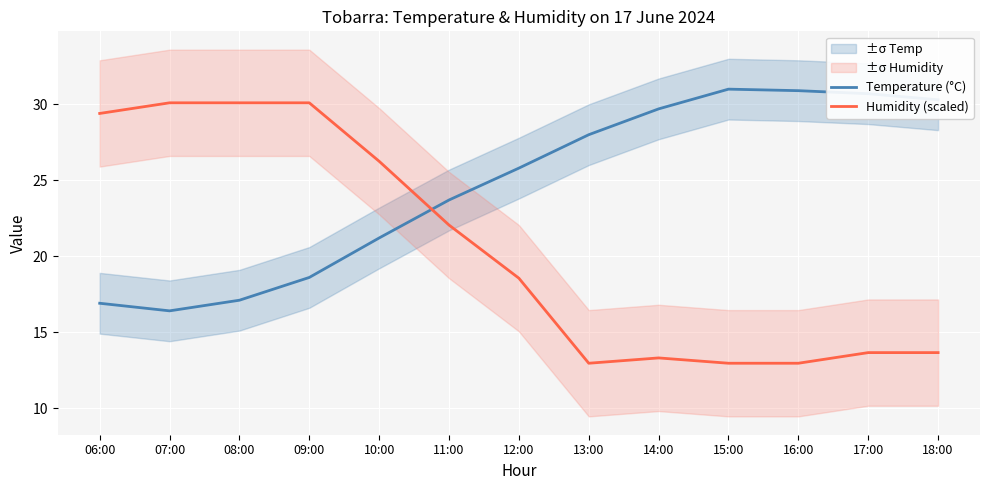

What is the label of the 8th point from the left?

13:00